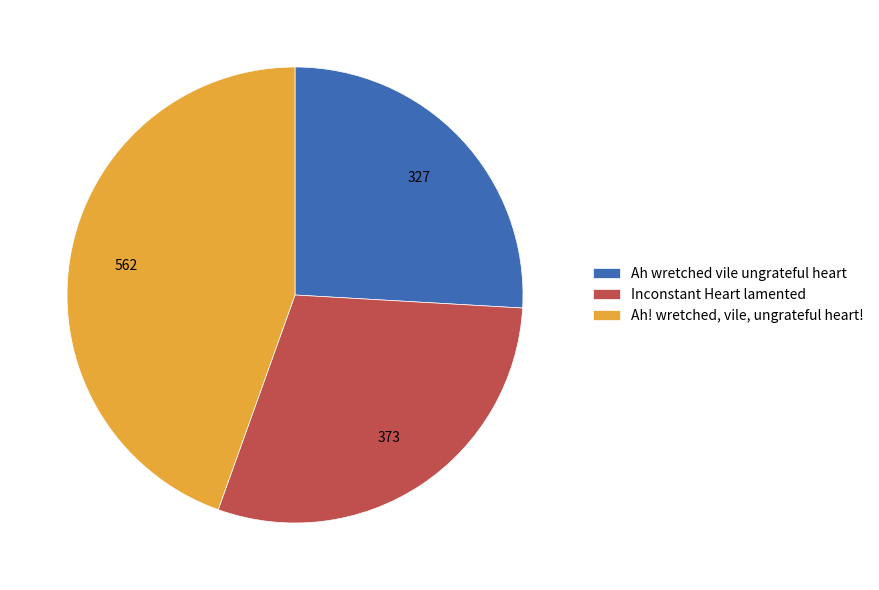

Do Inconstant Heart lamented and Ah! wretched, vile, ungrateful heart! together represent more than half of the pie?

Yes